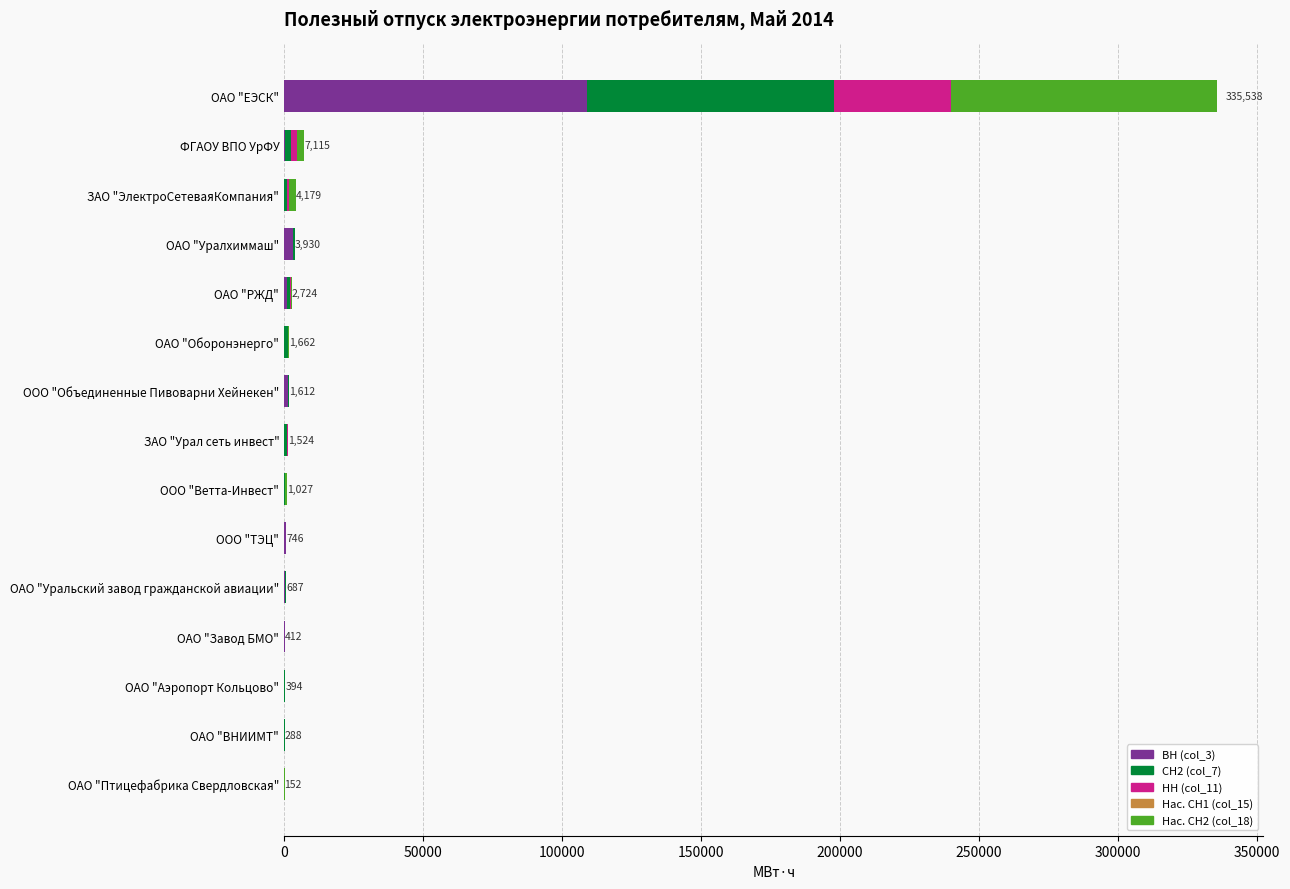

Which category has the highest value in the ВН (col_3) series?

ОАО "ЕЭСК"